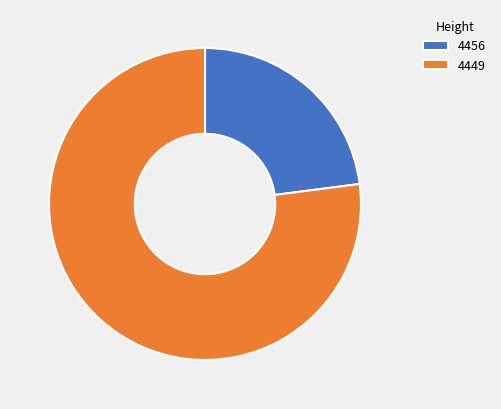

What is the ratio of the value at 4456 to the value at 4449?

0.3